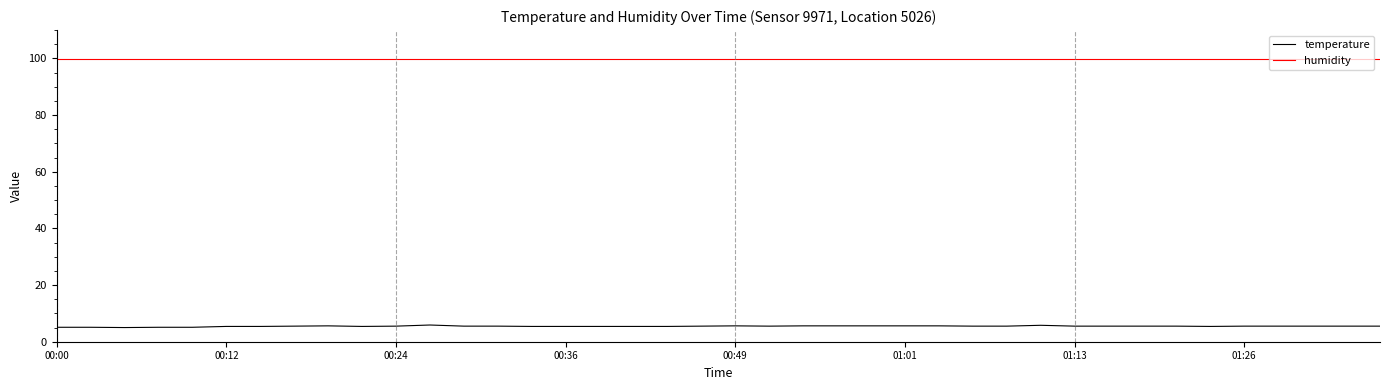

Rank the series by their maximum value, from lowest to highest.

temperature, humidity